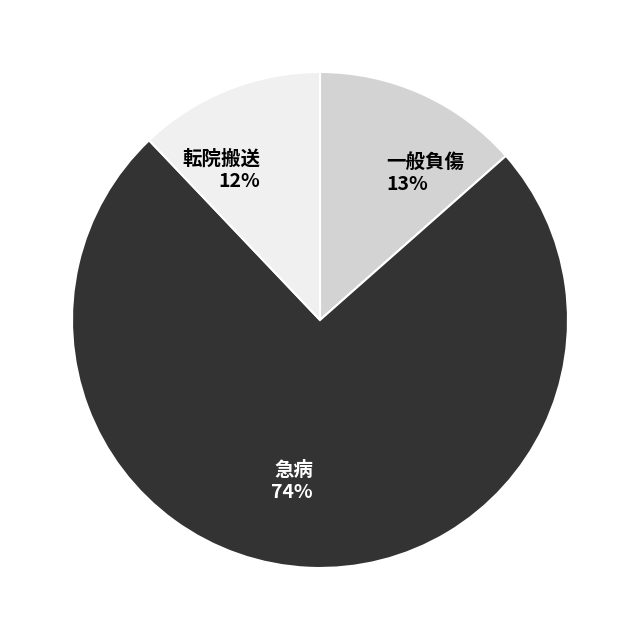

What is the smallest slice in the pie chart?

転院搬送 12%